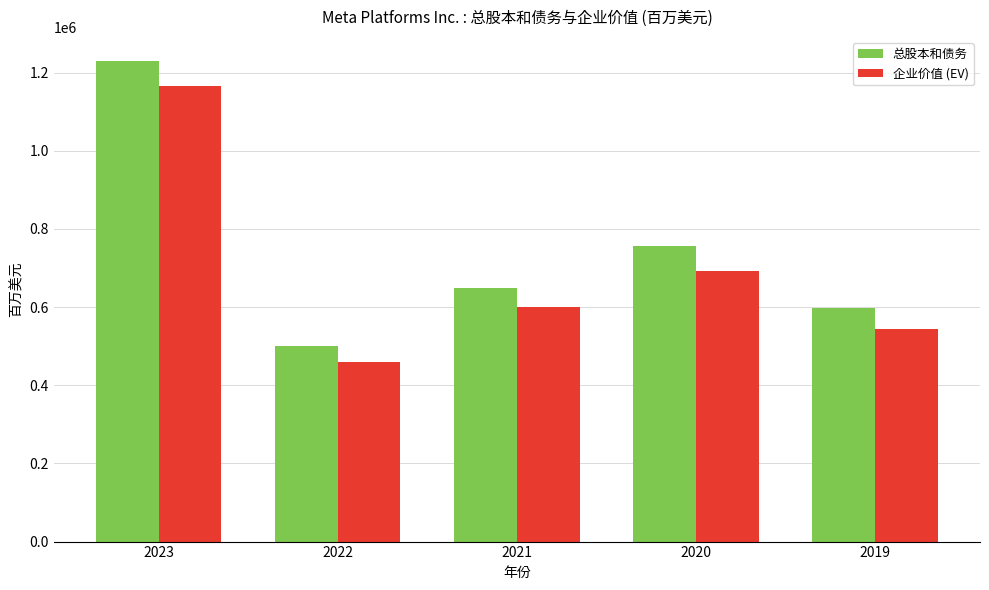

Which series has the widest spread of values?

总股本和债务